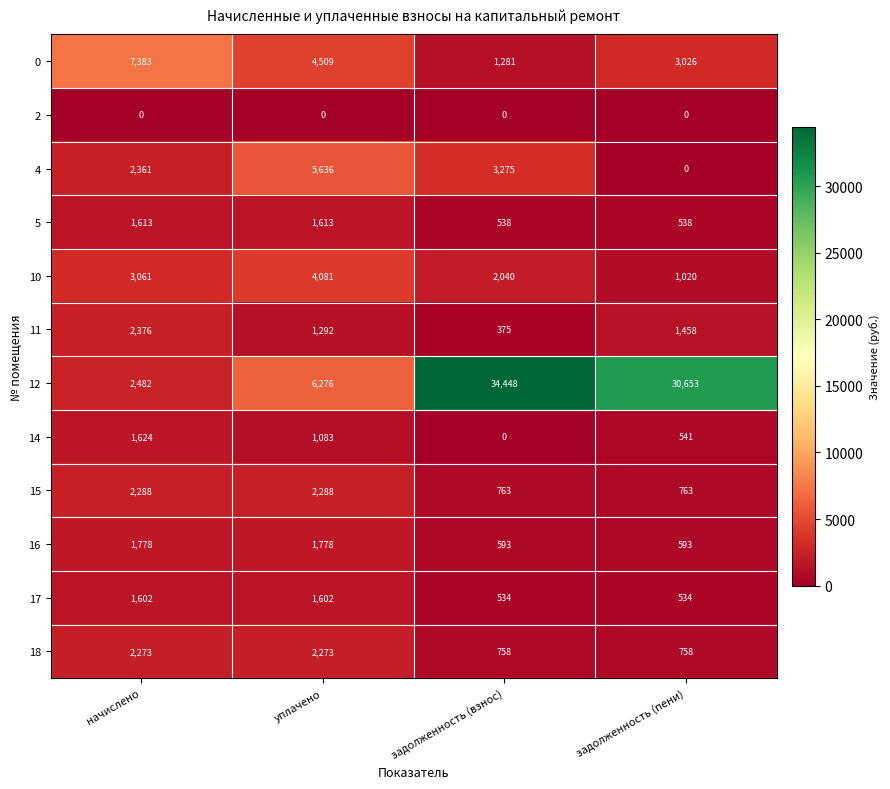

Which series has the largest range (max minus min)?

12